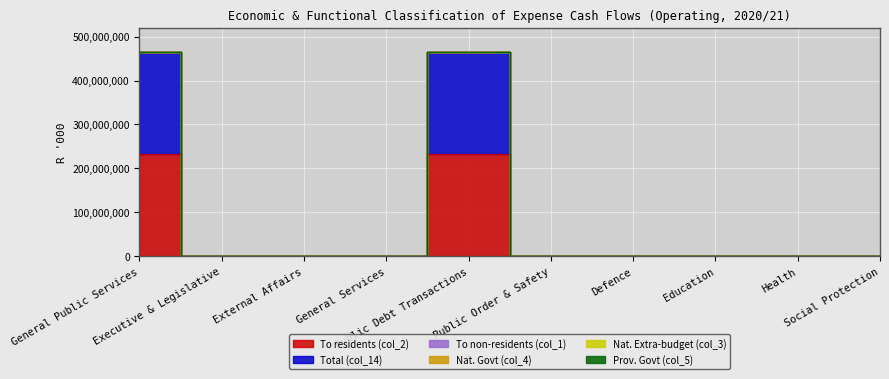

What is the sum of all To residents (col_2) values?

464665116